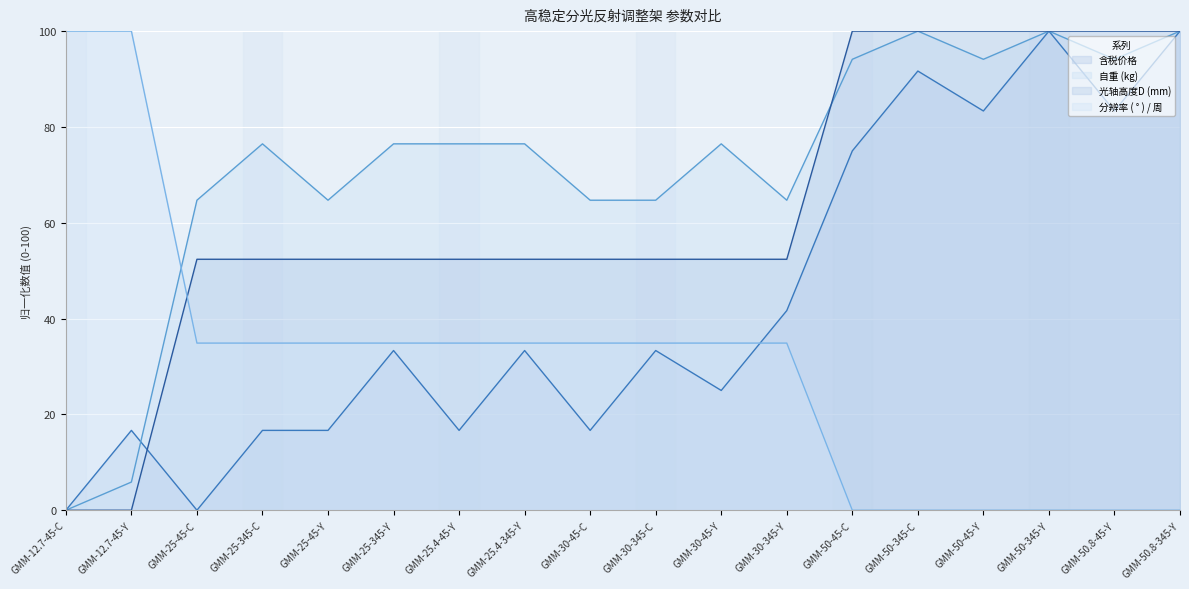

Which has a higher value, GMM-50.8-345-Y or GMM-50-45-C?

GMM-50.8-345-Y